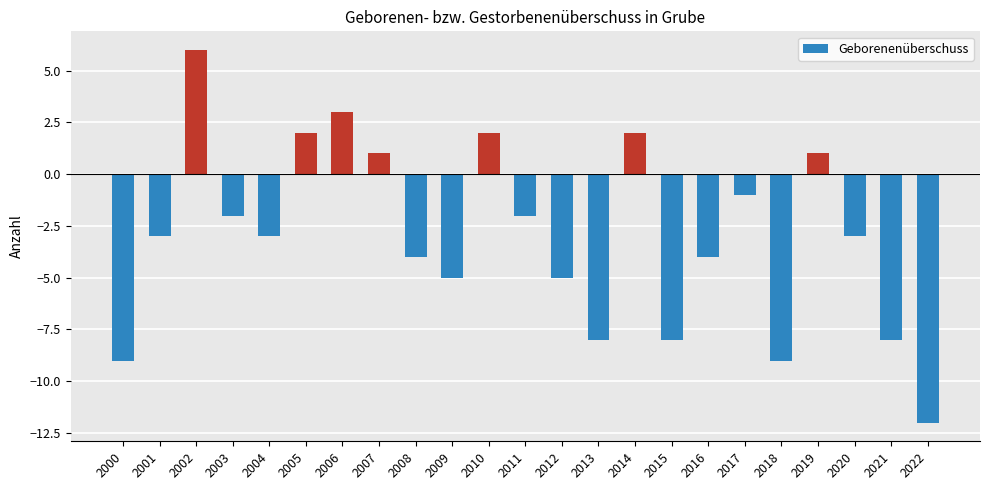

What value does the data have at 2004?

-3